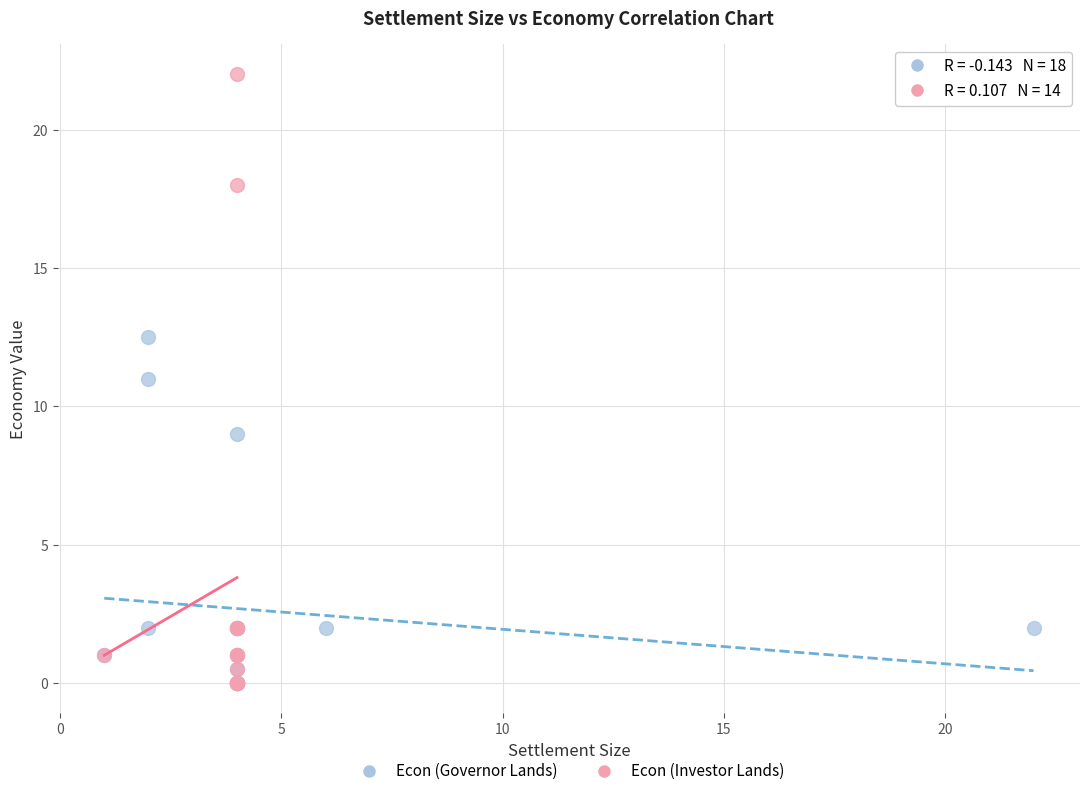

Which series has the largest Y range (max minus min)?

Econ (Investor Lands)